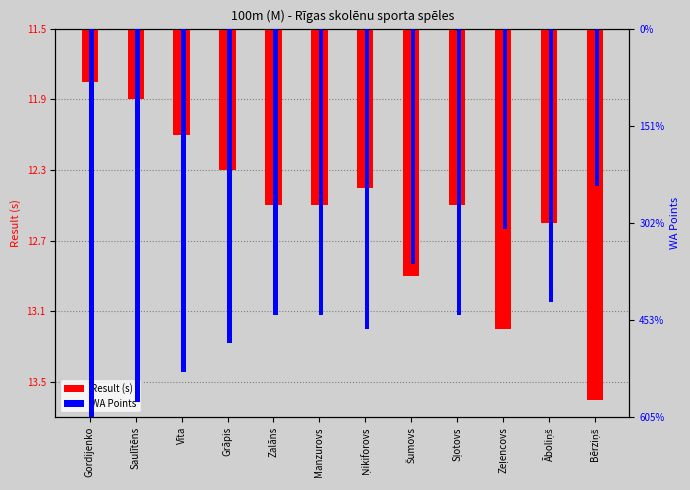

Which series has the widest spread of values?

Result (s)